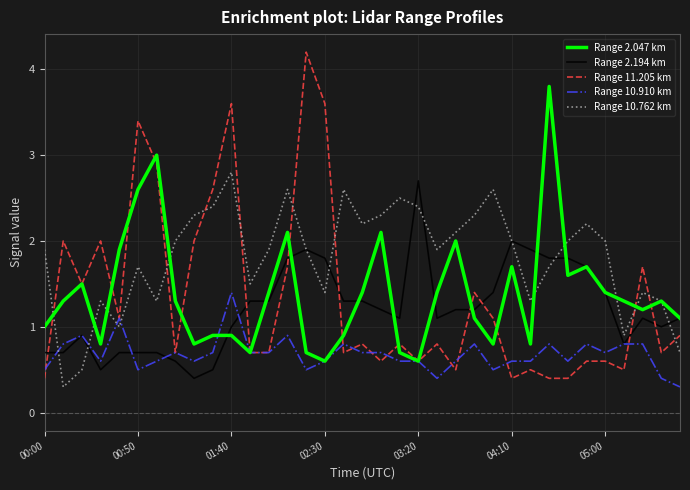

Which series ends up on top after the final intersection of Range 11.205 km and Range 2.194 km?

Range 2.194 km